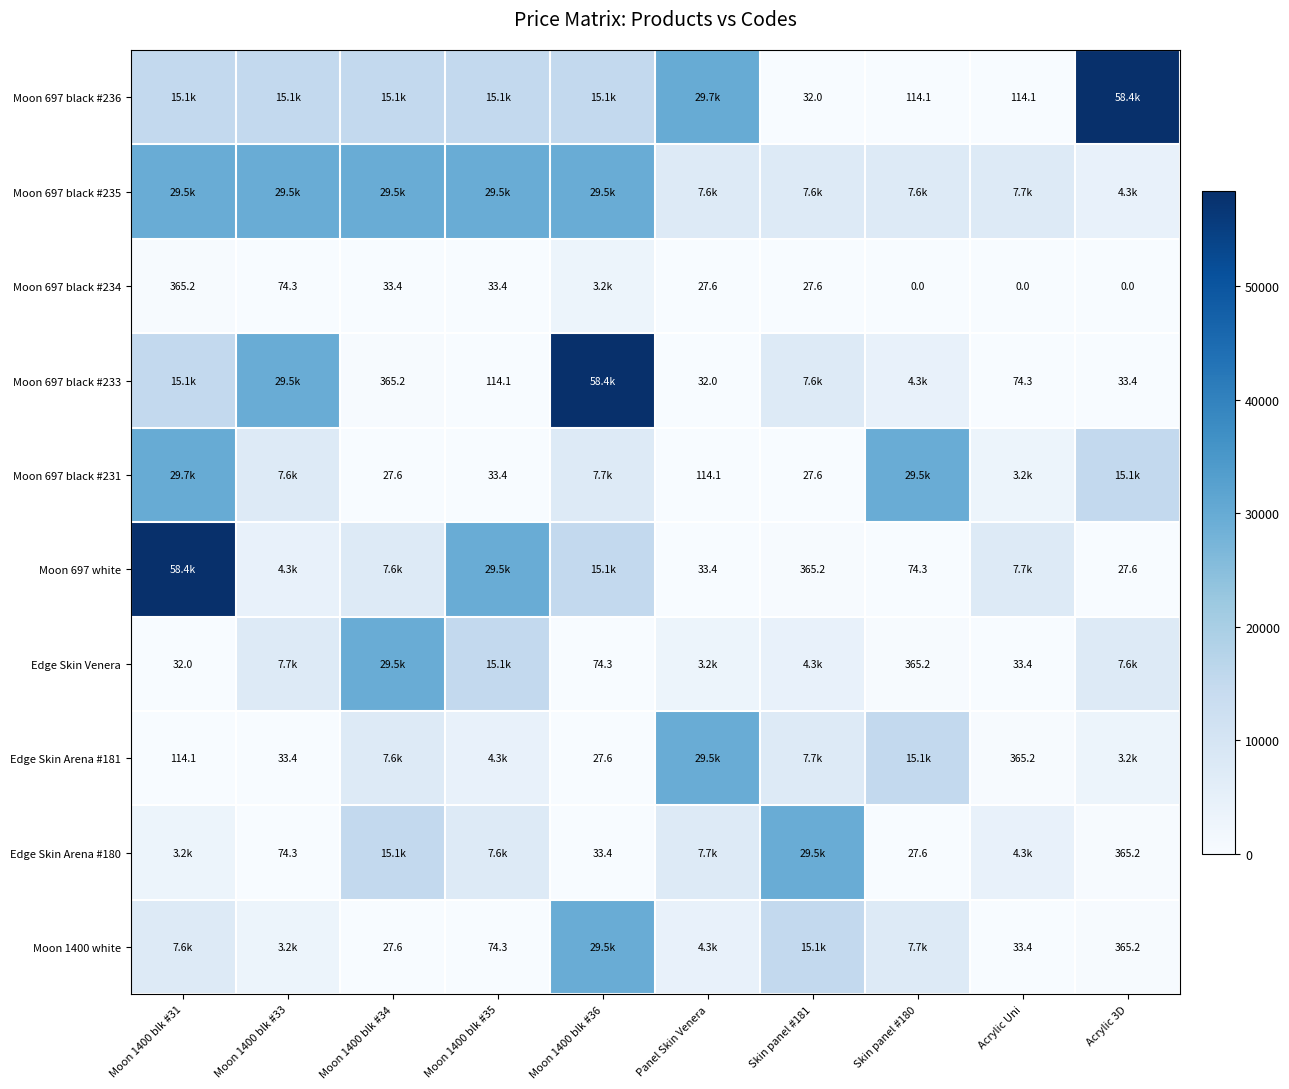

Which series has the largest total across all categories?

Moon 697 black #235